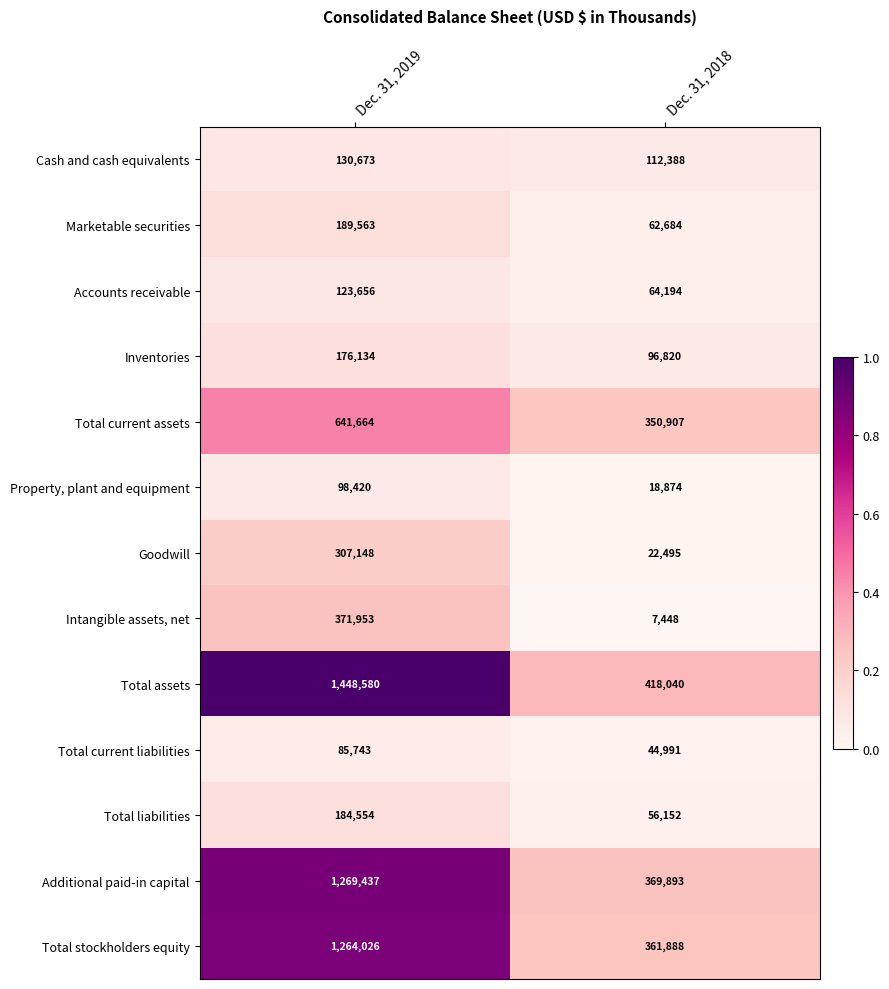

The value of Additional paid-in capital at Dec. 31, 2019 is 1269437. True or false?

True